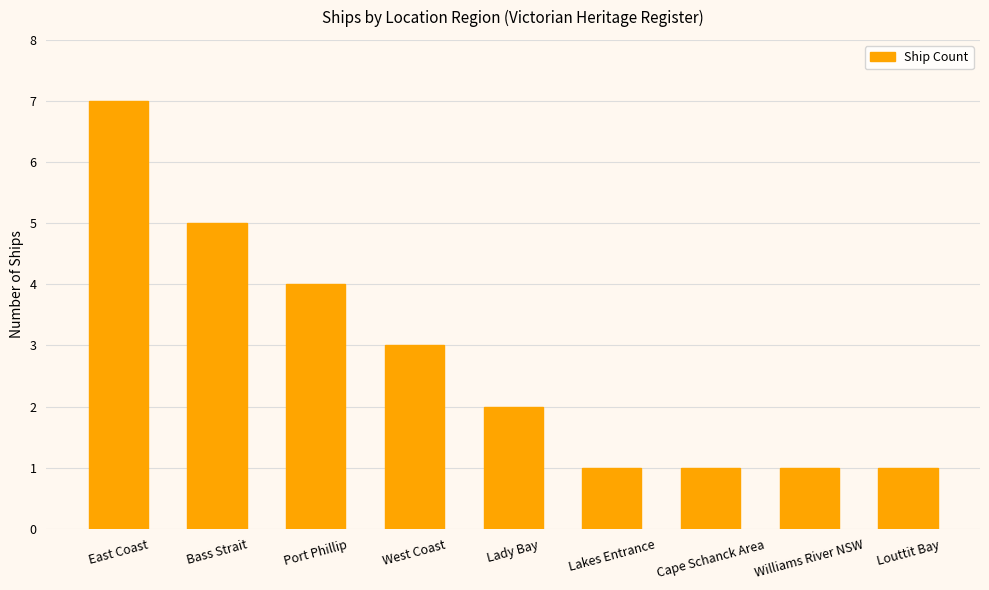

Approximately how many times larger is the value at Port Phillip compared to Louttit Bay?

4.0